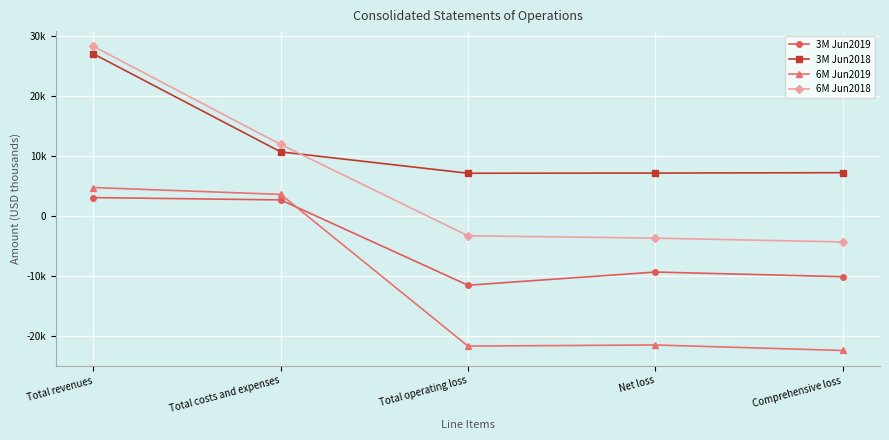

List the series in order of their overall mean, lowest first.

6M Jun2019, 3M Jun2019, 6M Jun2018, 3M Jun2018